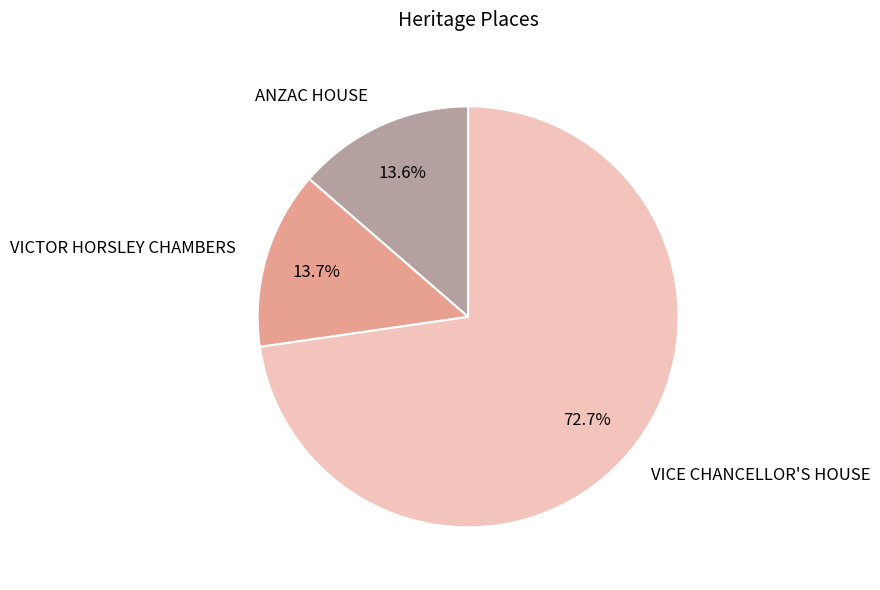

Which category accounts for the majority?

VICE CHANCELLOR'S HOUSE